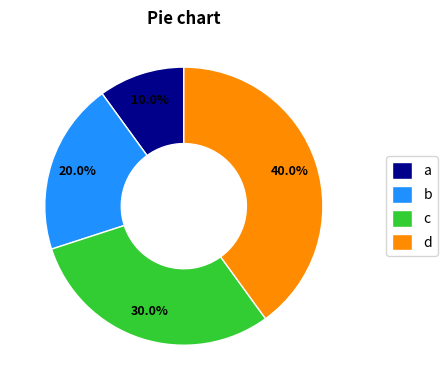

Between c and a, which is larger?

c